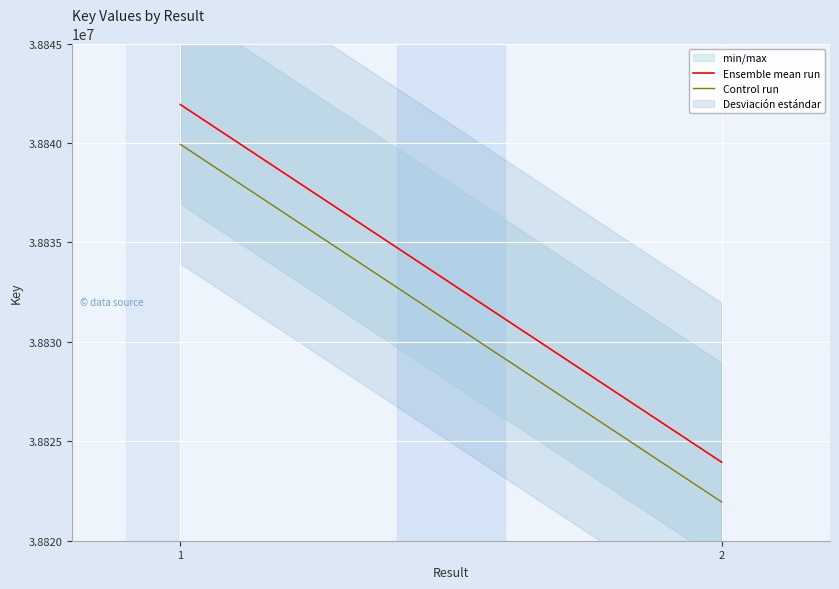

Is it true that Ensemble mean run equals 63687602 at 1?

False